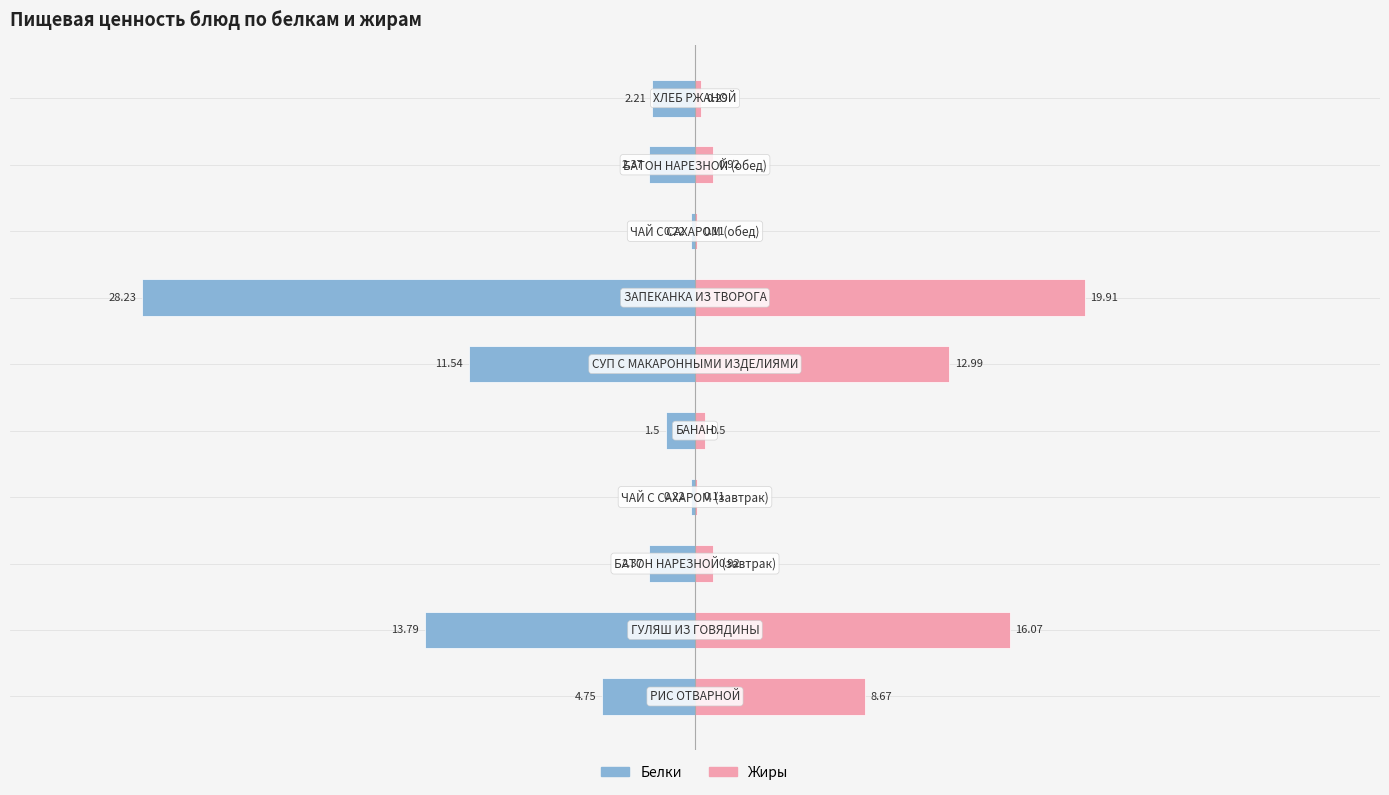

The value of Белки at 9 is -2.2. True or false?

True